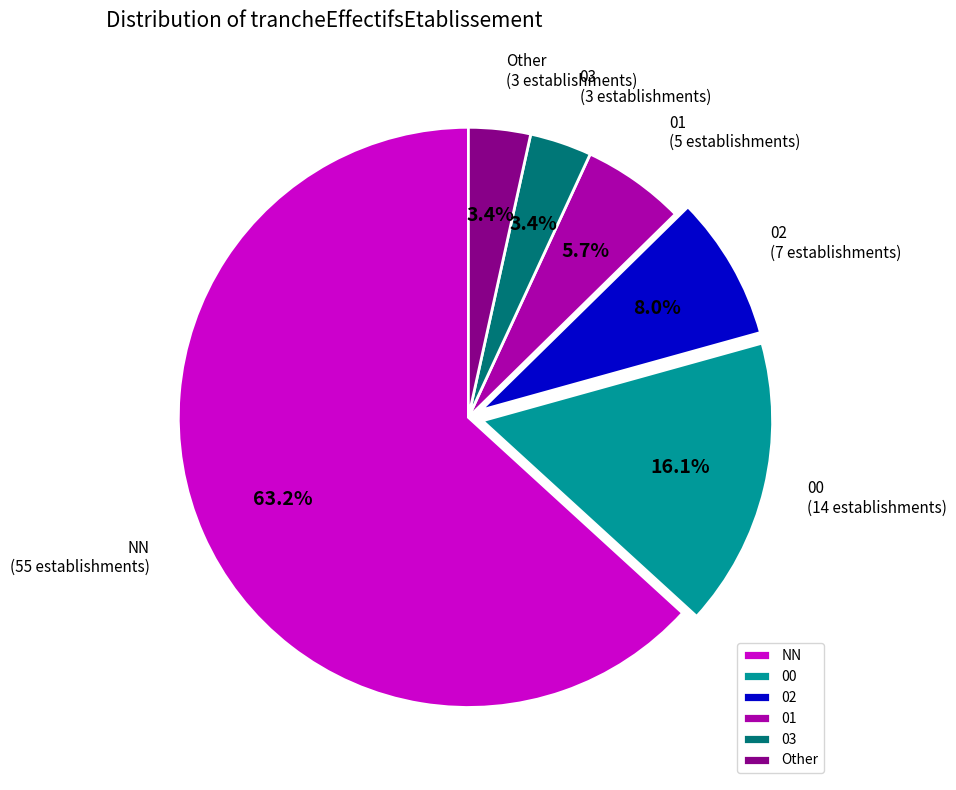

To the nearest percent, what is the combined percentage of 03 and Other?

7%